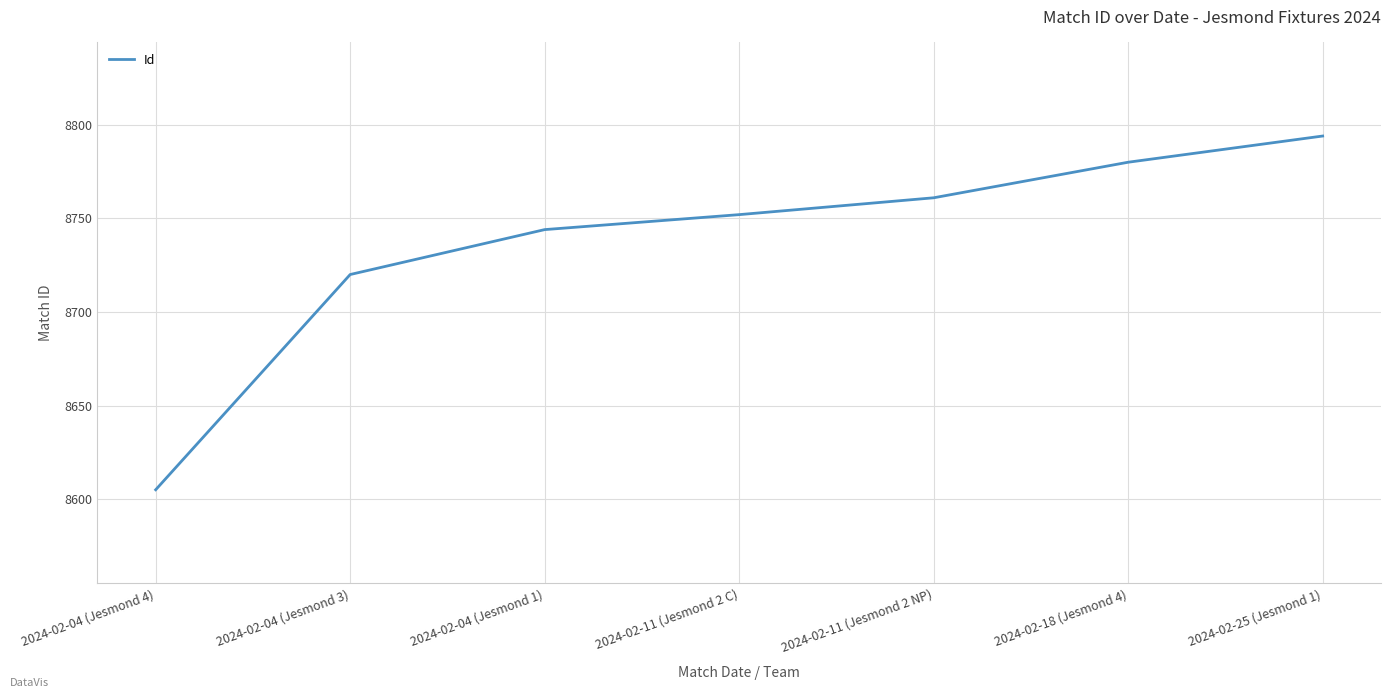

List the labels in order of value, smallest first.

2024-02-04 (Jesmond 4), 2024-02-04 (Jesmond 3), 2024-02-04 (Jesmond 1), 2024-02-11 (Jesmond 2 C), 2024-02-11 (Jesmond 2 NP), 2024-02-18 (Jesmond 4), 2024-02-25 (Jesmond 1)